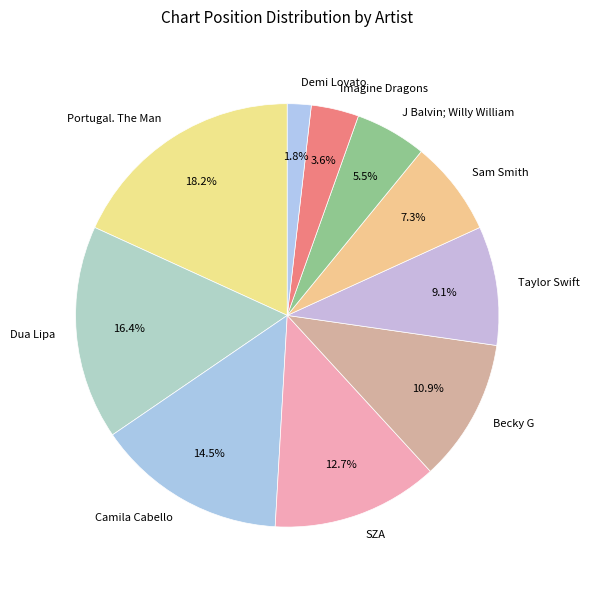

Which has a higher value, Taylor Swift or J Balvin; Willy William?

Taylor Swift